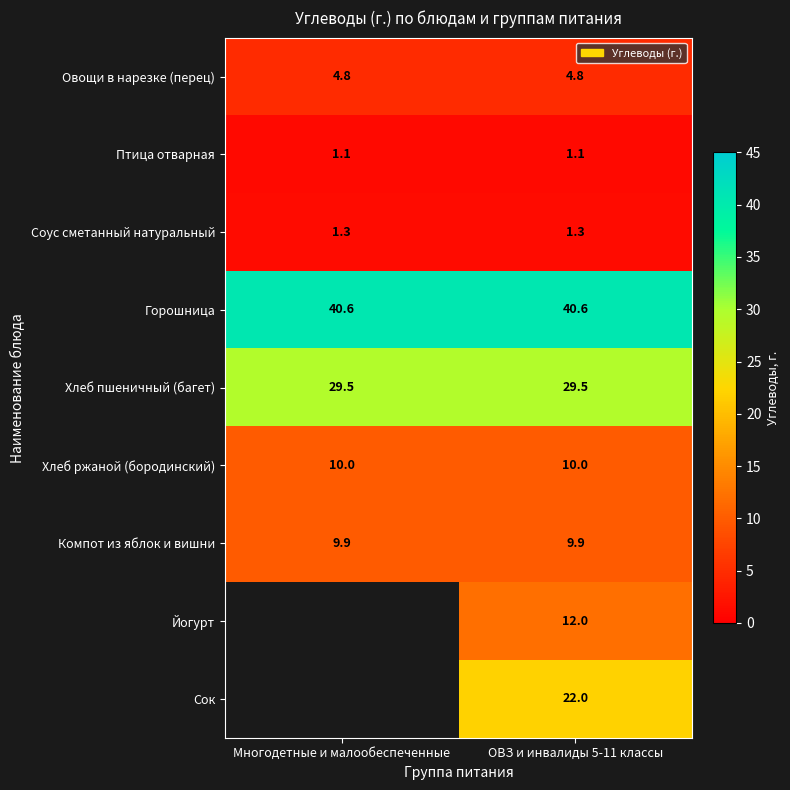

The value of Компот из яблок и вишни at Многодетные и малообеспеченные is 2.3. True or false?

False